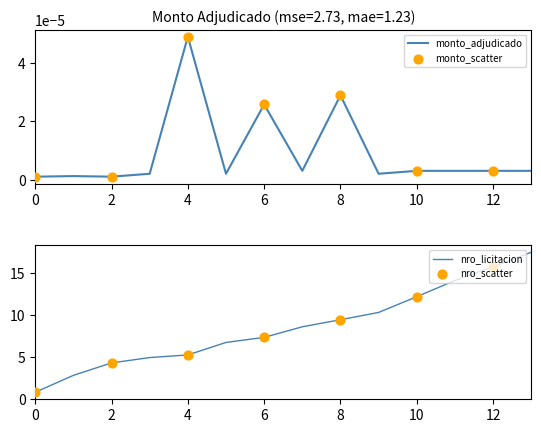

The value of nro_licitacion at 12 is 8.5. True or false?

False